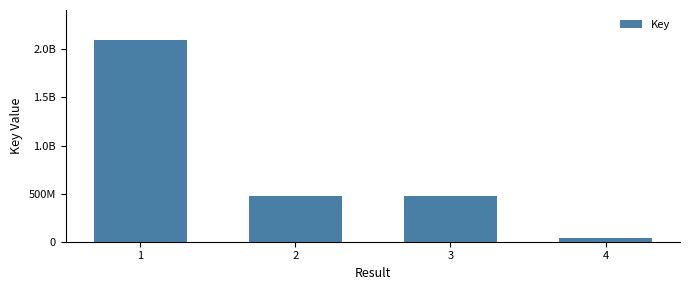

Which label corresponds to the smallest value in the chart?

4